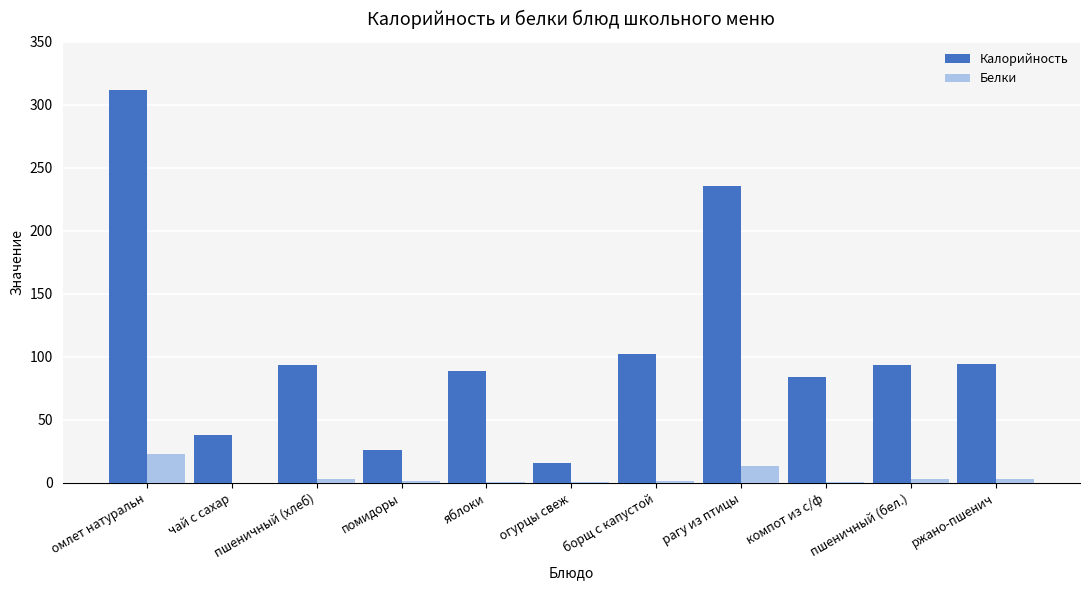

At which category is the sum across all series the highest?

омлет натуральн